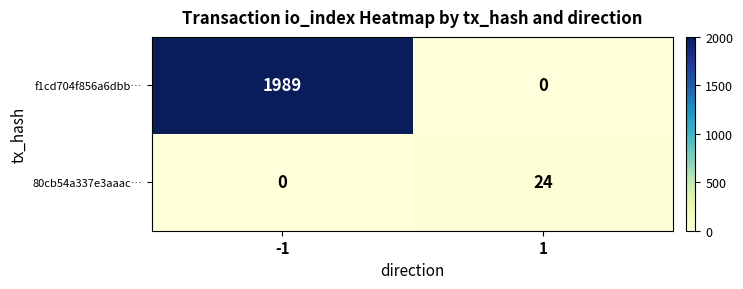

How many values in the f1cd704f856a6dbb… series are below 1989?

1